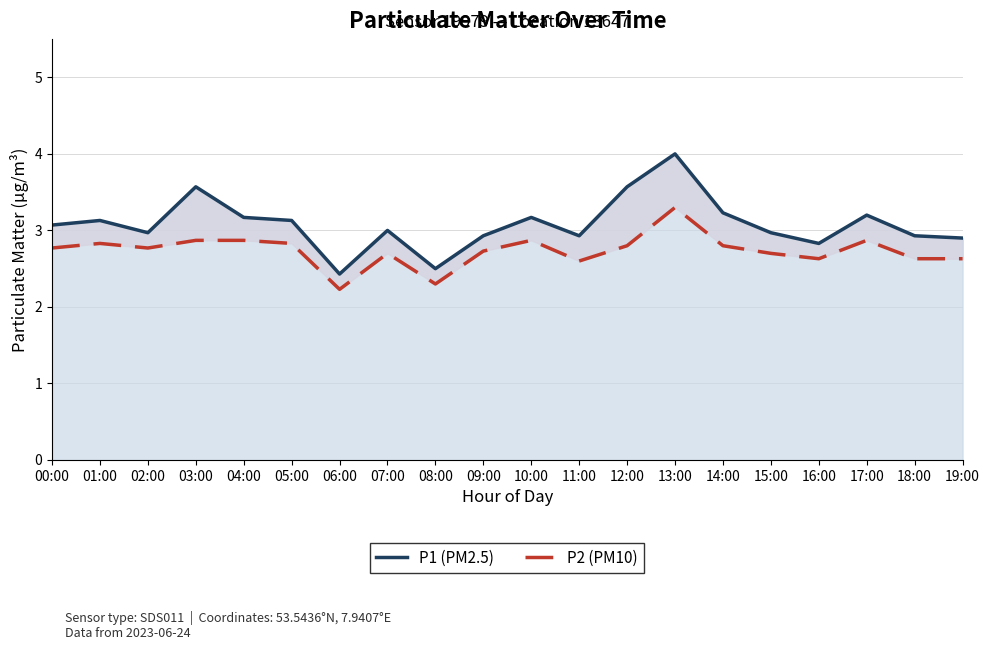

How many data points in P1 (PM2.5) are above 3?

10